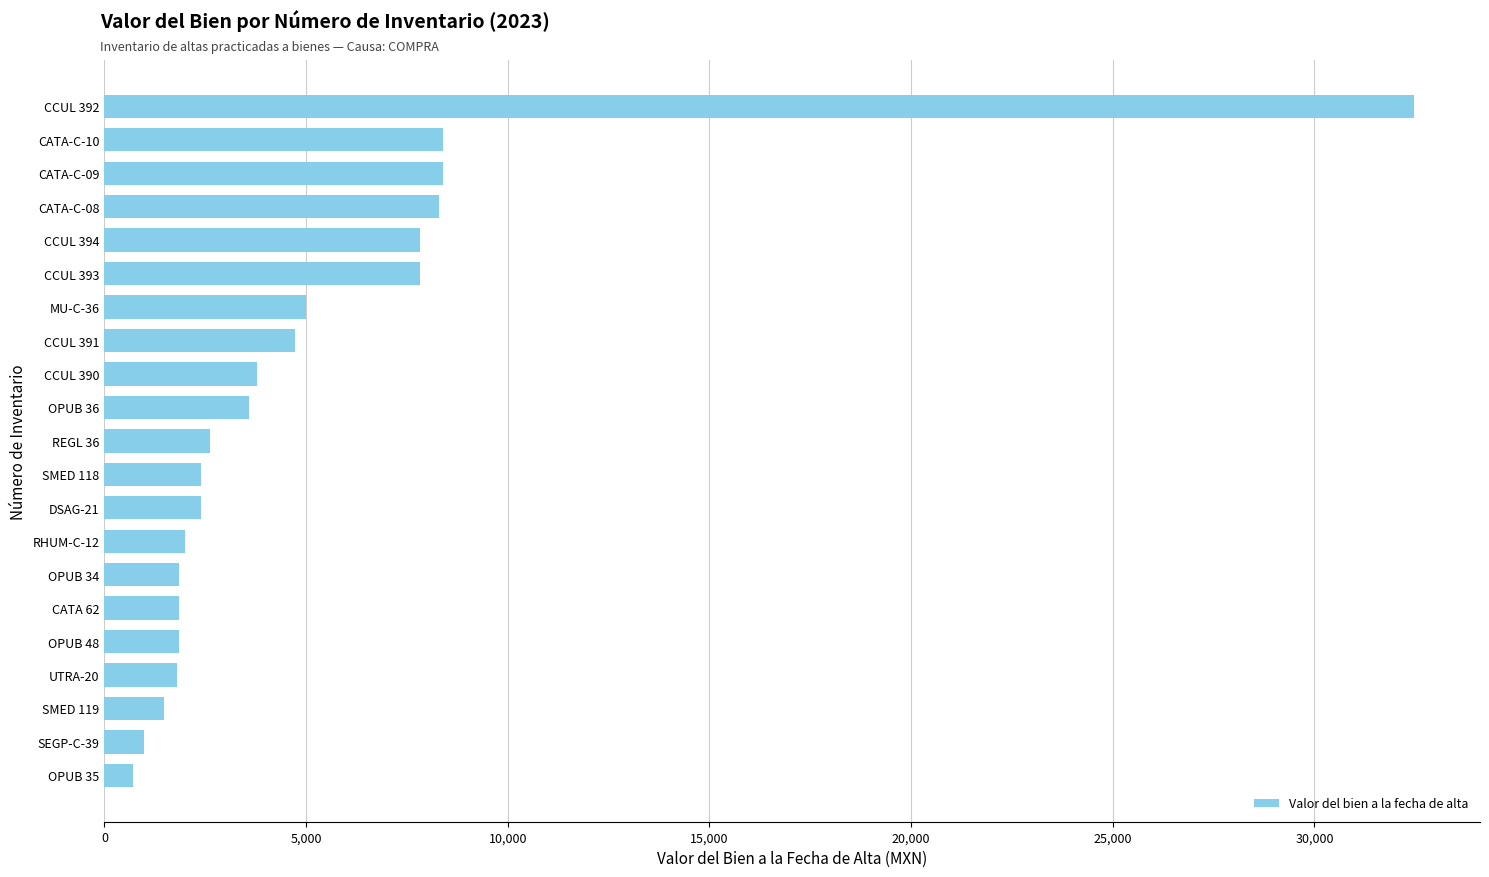

What is the change in value from OPUB 34 to OPUB 36?

+1729.8